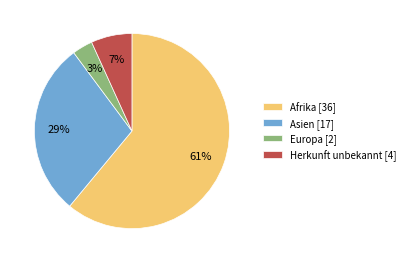

Is the sum of Herkunft unbekannt and Afrika greater than half?

Yes